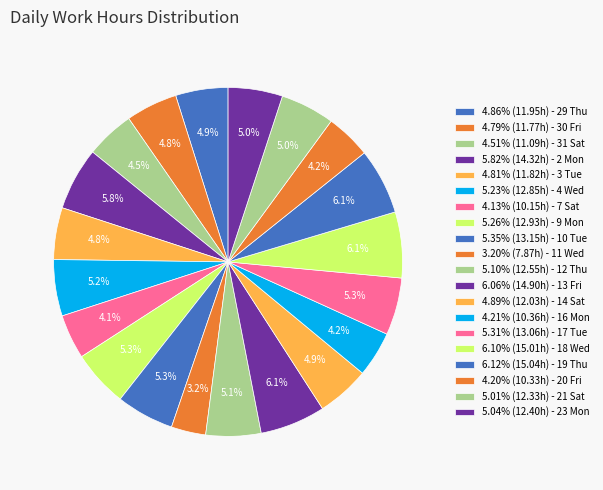

Count the number of slices in the pie.

20